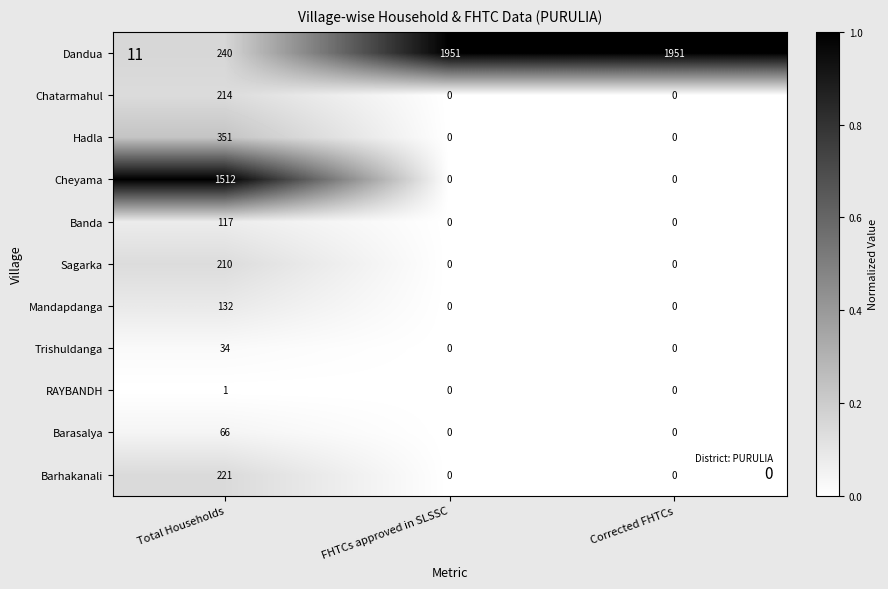

What is the greatest value displayed?

1951